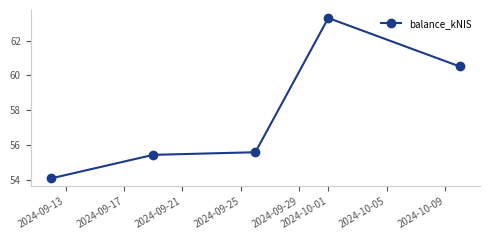

What is the greatest value displayed?

63.3